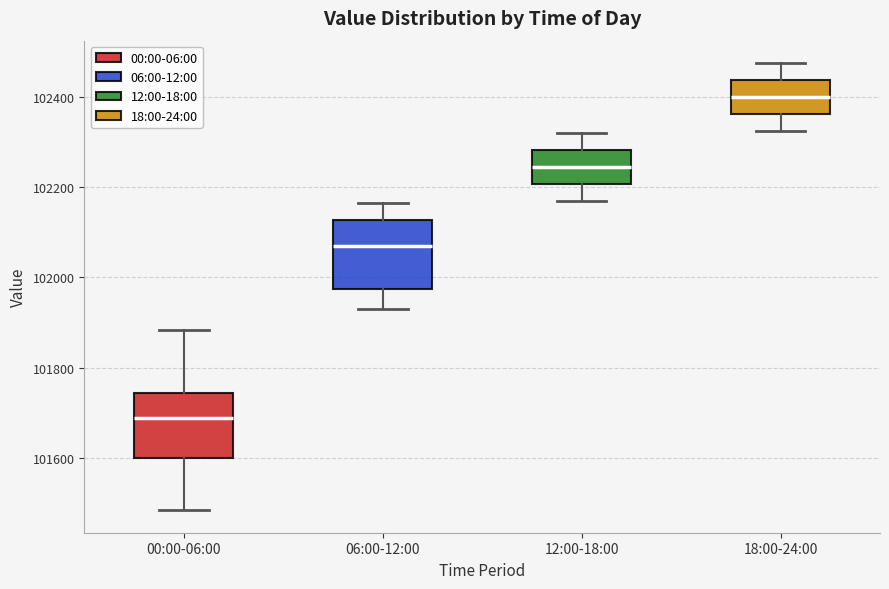

Which box's median line is the lowest?

00:00-06:00